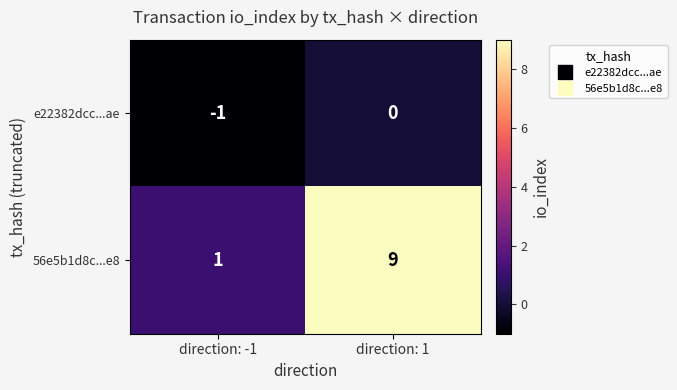

Reading left to right, transcribe all the data shown in this chart.

e22382dcc...ae: -1	0
56e5b1d8c...e8: 1	9